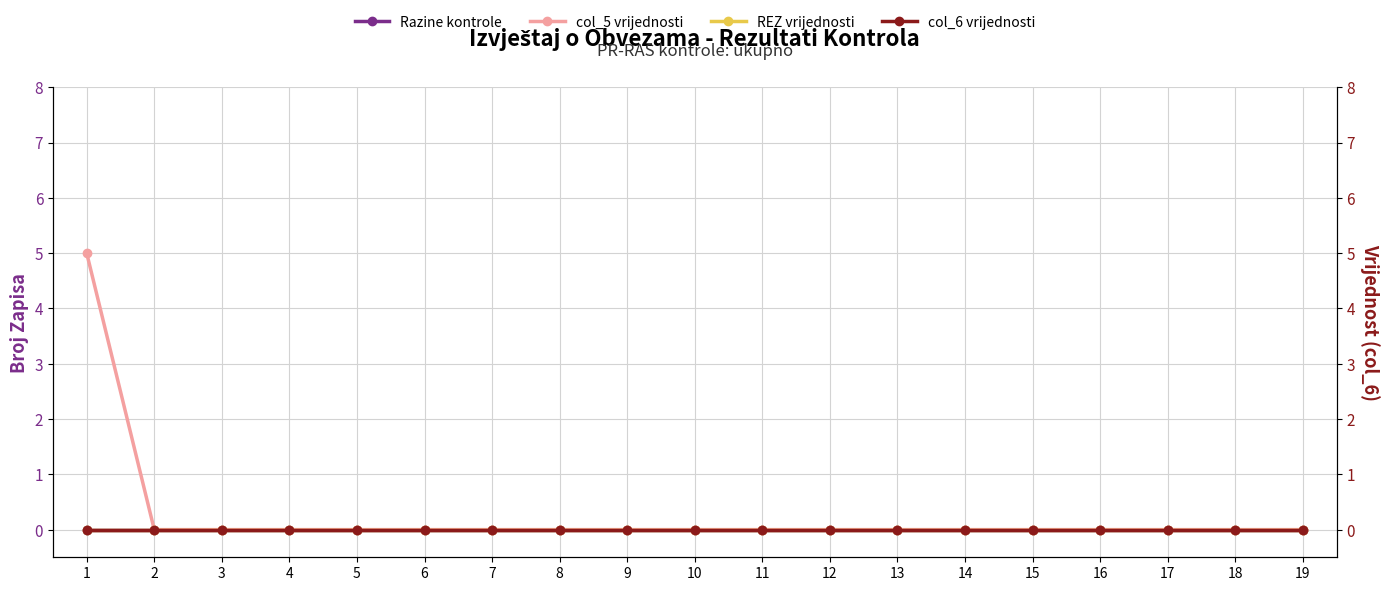

True or false: Razine kontrole has more than 2 points higher than both neighbors.

False